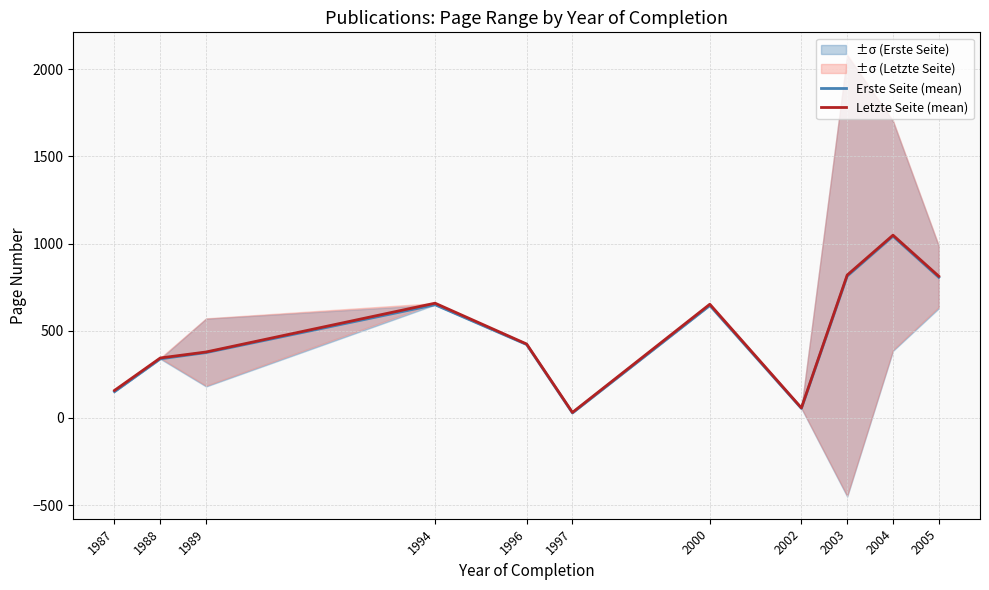

True or false: Letzte Seite (mean) has a value of 1125.7 at 2003.

False